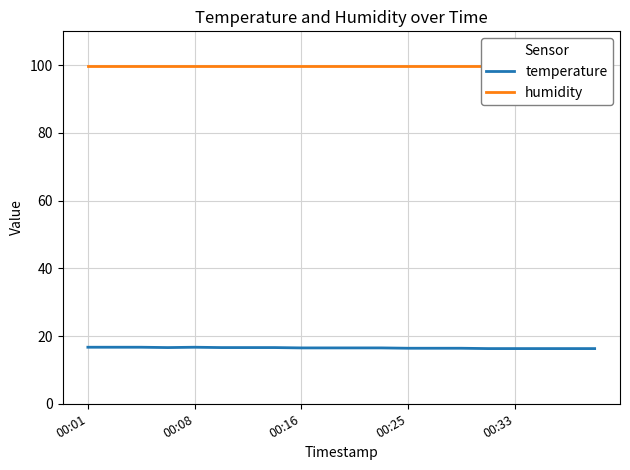

True or false: temperature has a value of 16.4 at 00:25.

True